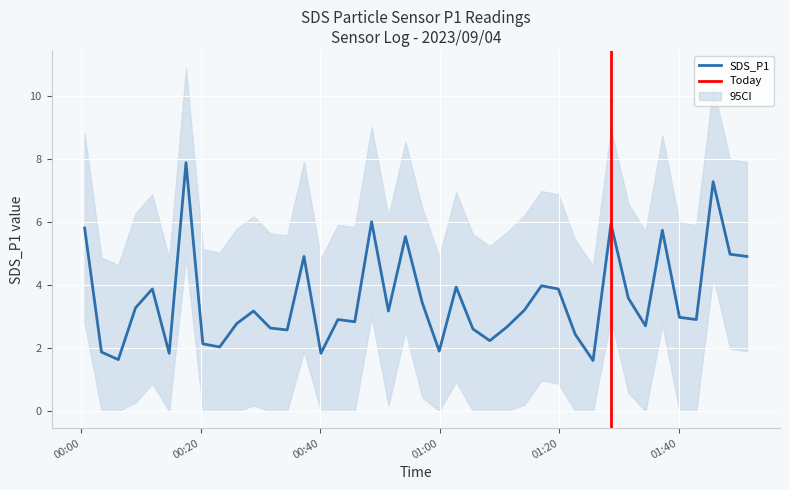

What is the average value of the SDS_P1_lower series?

0.9